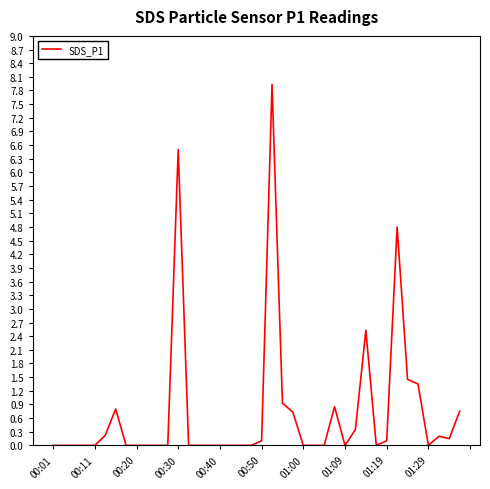

What is the greatest value displayed?

7.9